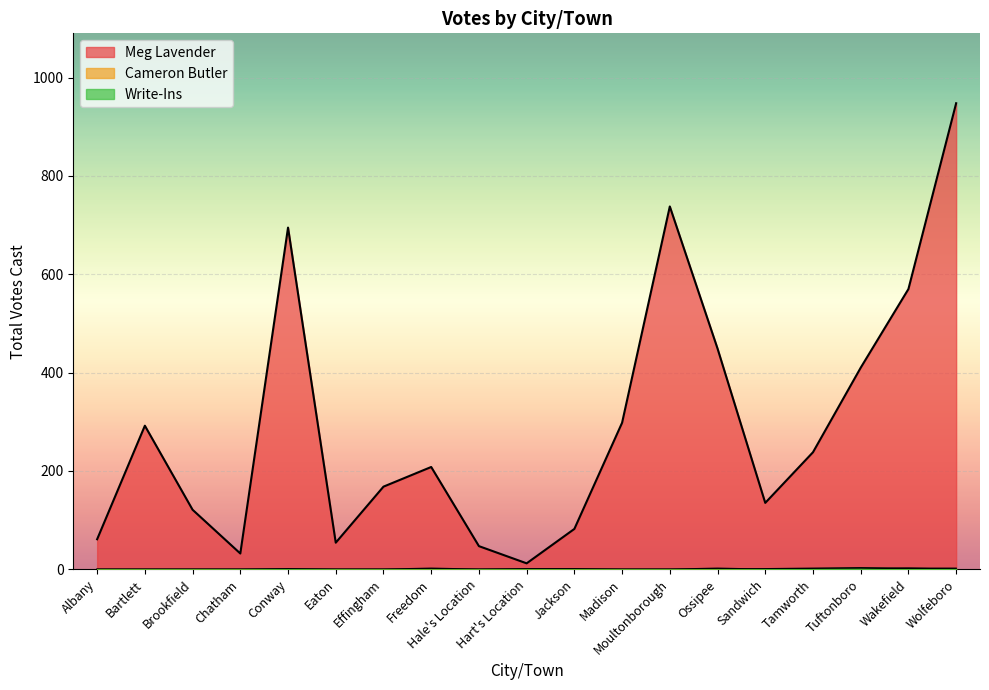

Is it true that Meg Lavender equals 197 at Moultonborough?

False